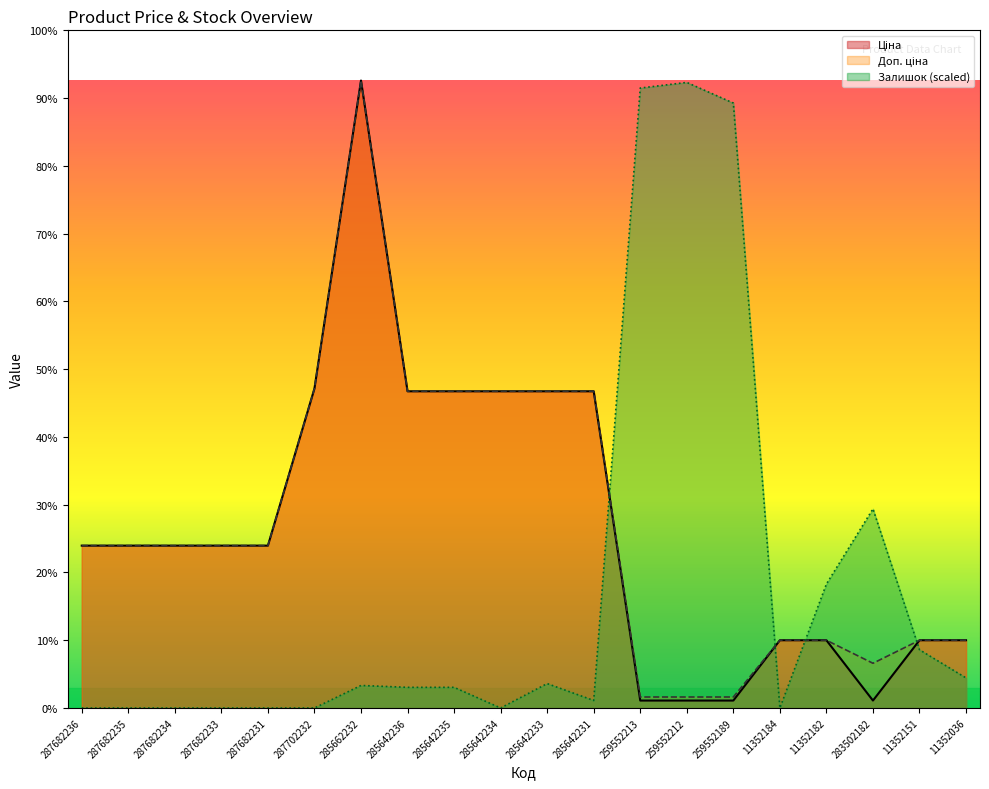

True or false: Залишок and Доп. ціна cross at least once.

True